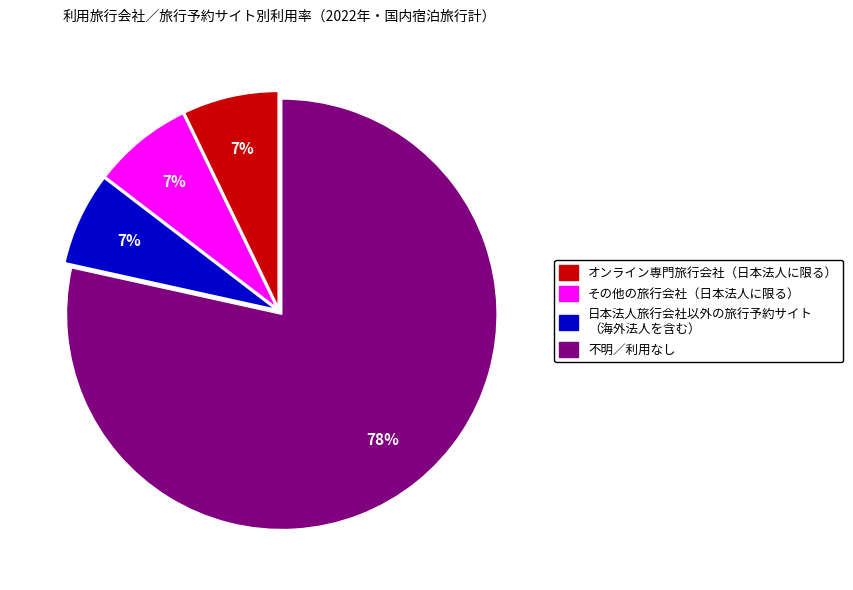

Is there a majority slice in this chart?

Yes